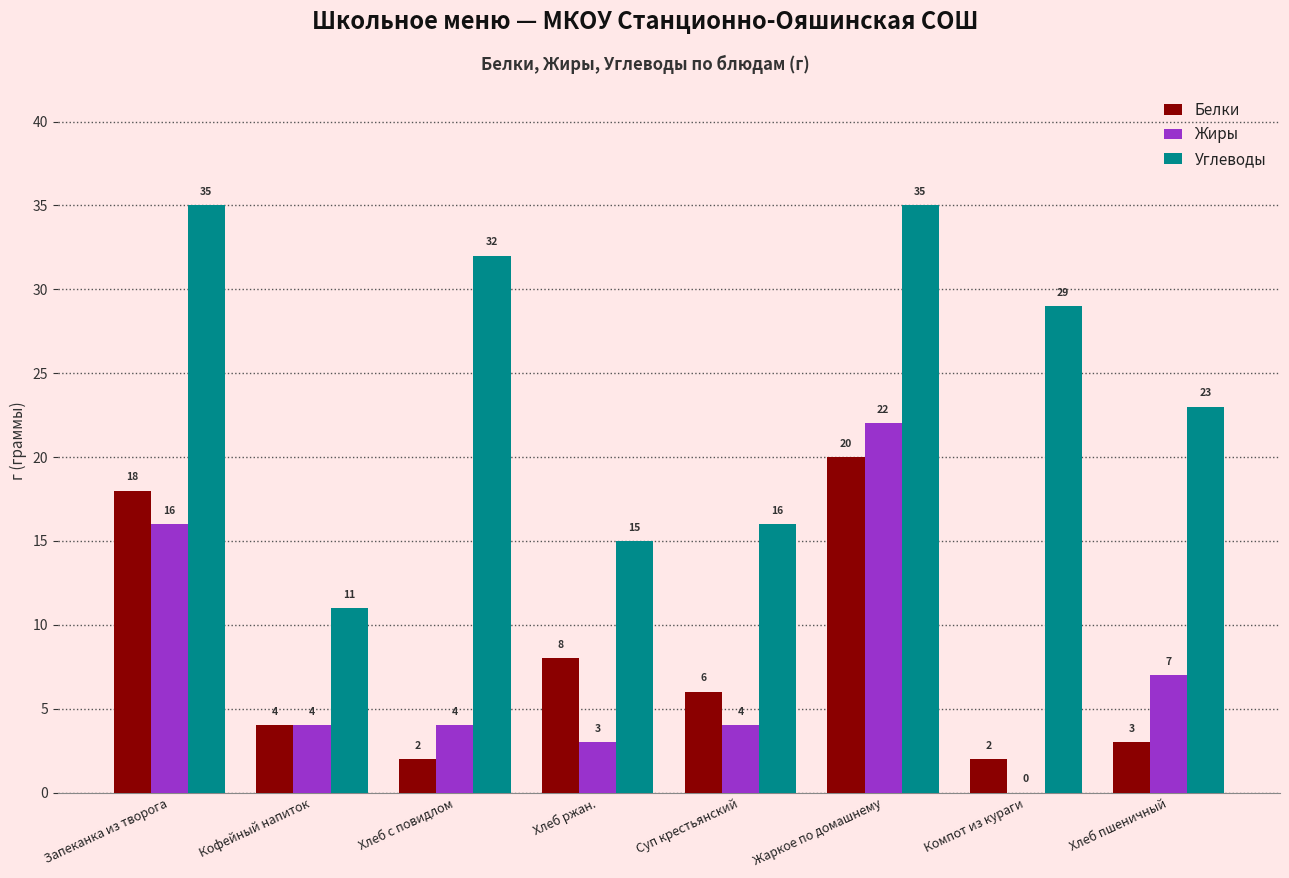

How many categories are shown in the chart?

8